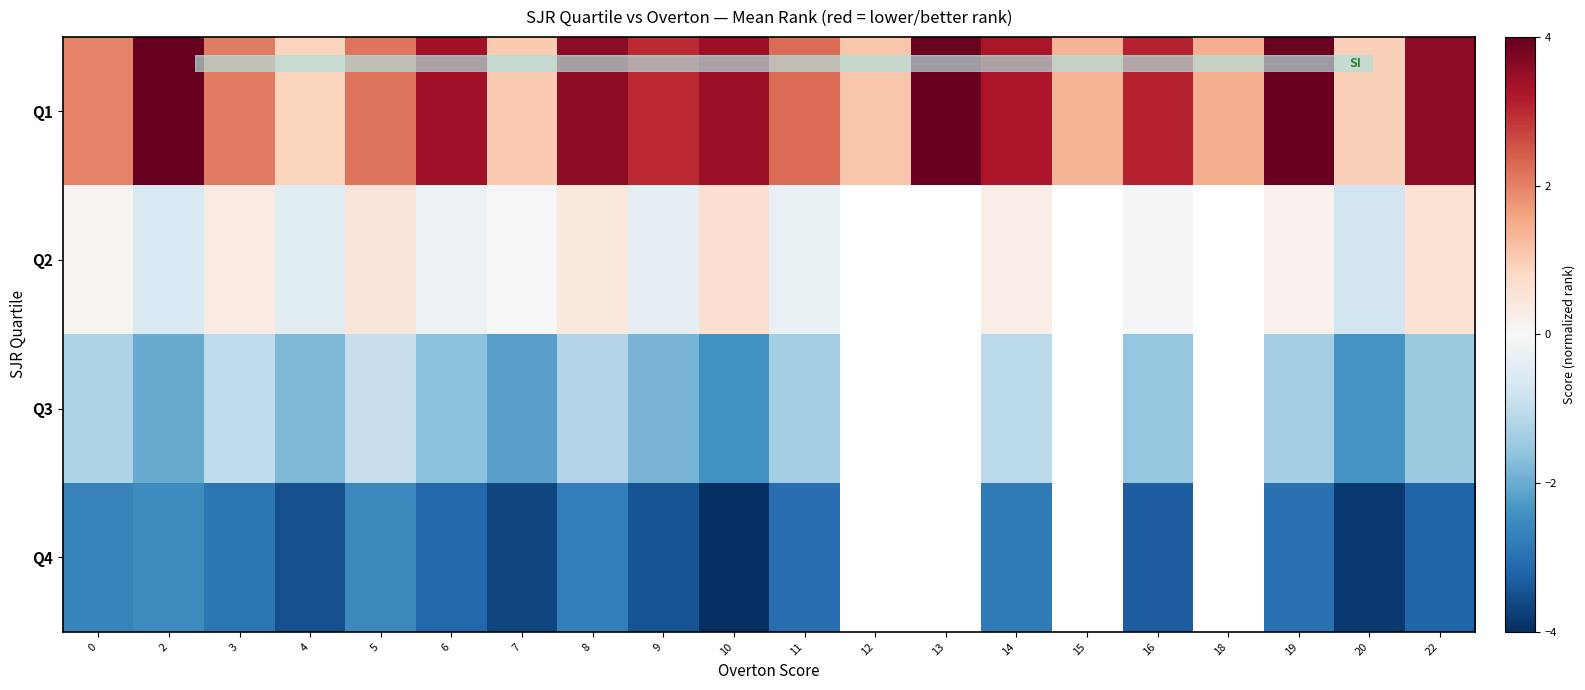

At how many categories does at least one series exceed -2?

20